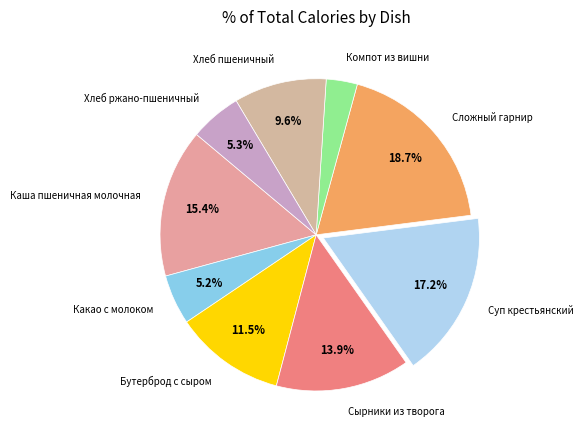

How many slices are in this pie chart?

9